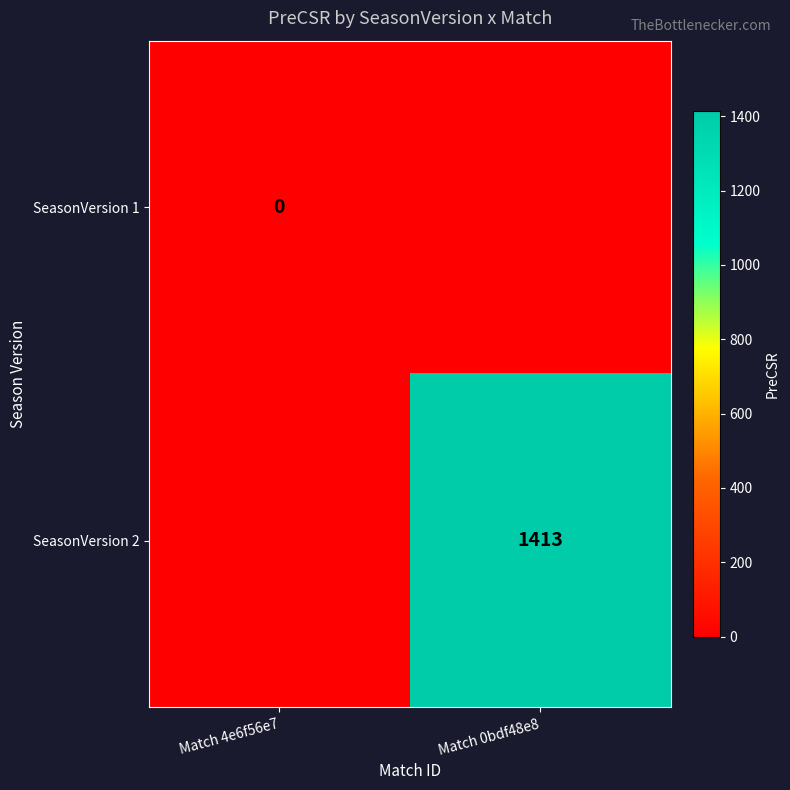

Is it true that SeasonVersion 2 equals 1413 at Match 0bdf48e8?

True